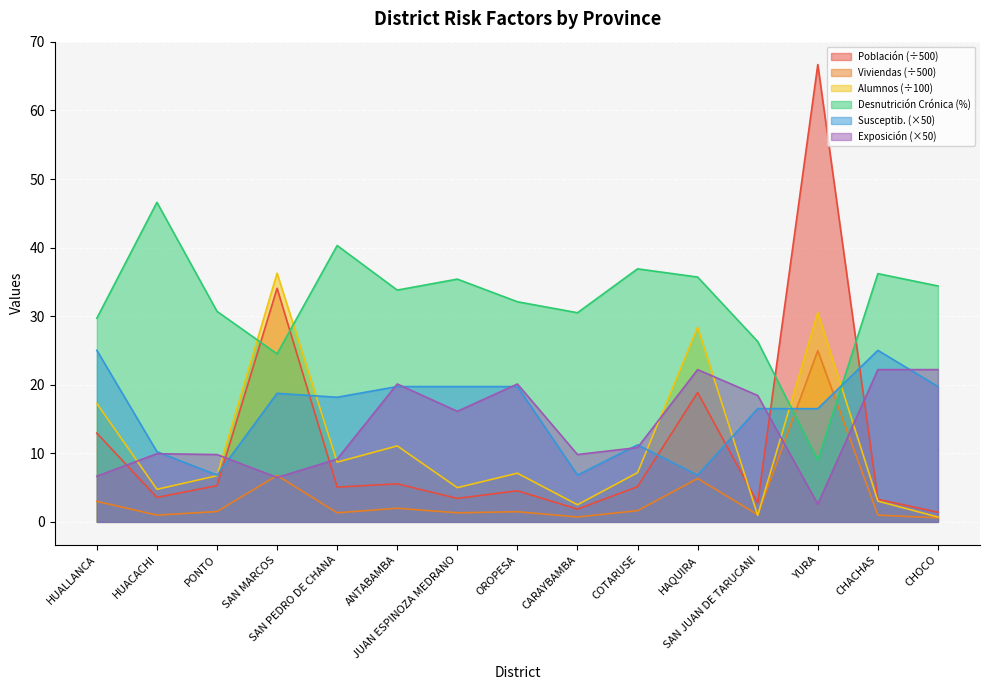

How many lines are shown in the chart?

6